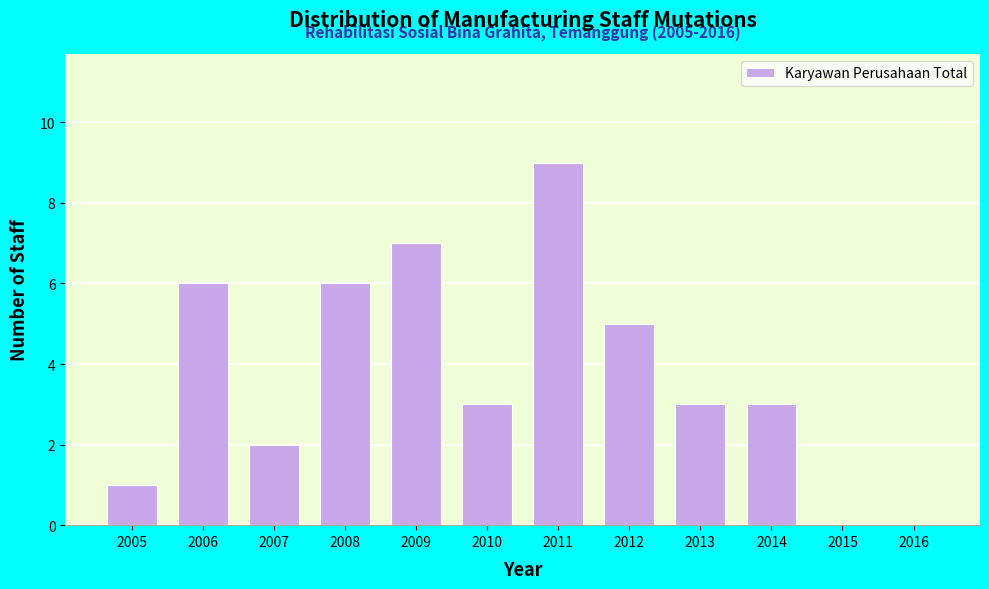

Reading left to right, transcribe all the data shown in this chart.

2005=1	2006=6	2007=2	2008=6	2009=7	2010=3	2011=9	2012=5	2013=3	2014=3	2015=0	2016=0